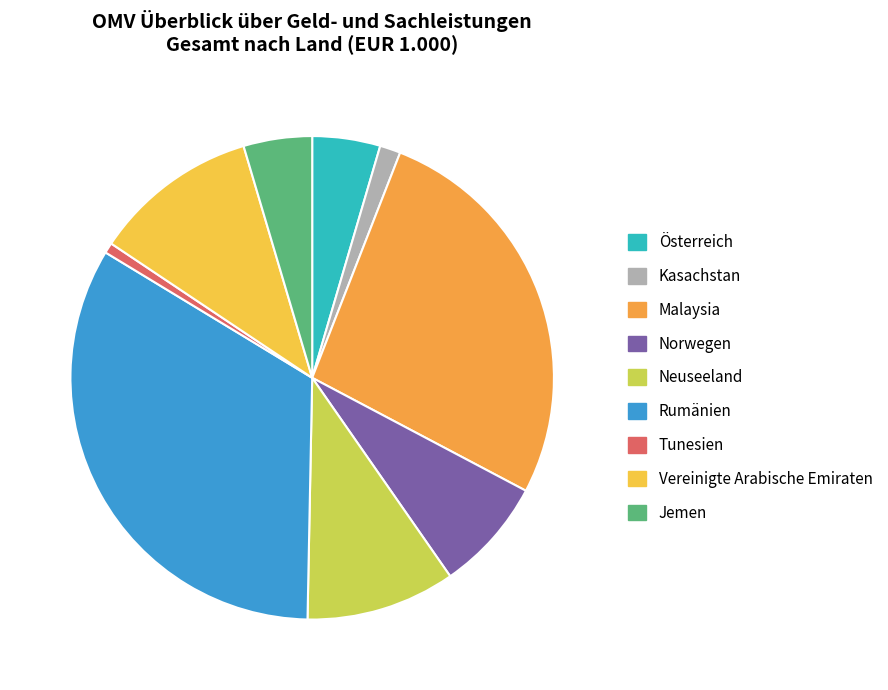

How many slices are in this pie chart?

9